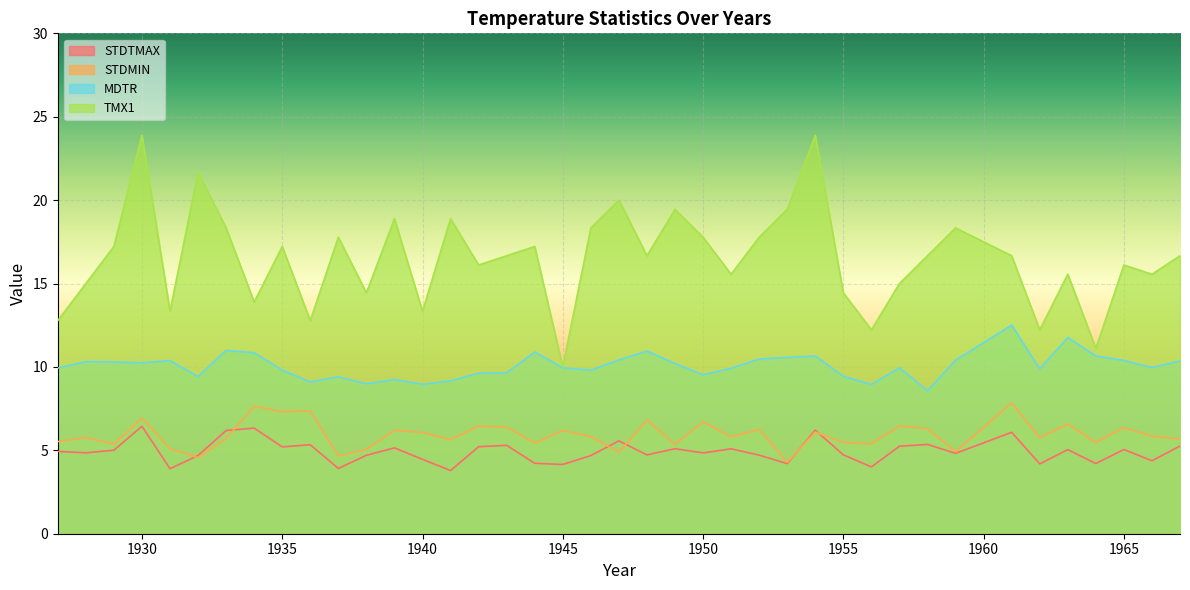

Is the value of MDTR at 1958 greater than the value of STDMIN at 1935?

Yes